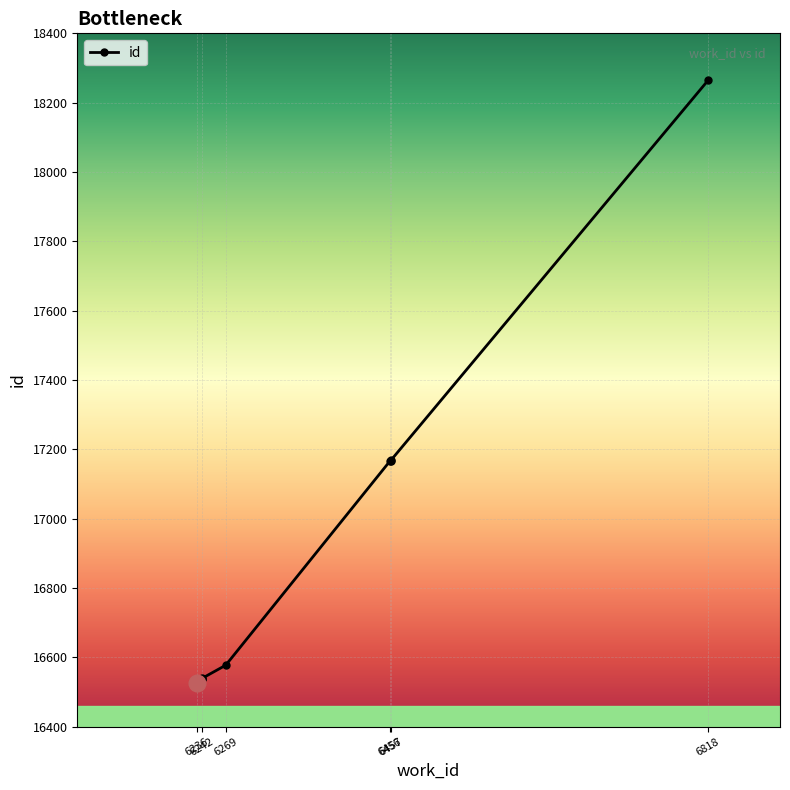

List the labels in order of value, smallest first.

6236, 6242, 6242, 6242, 6269, 6456, 6457, 6457, 6818